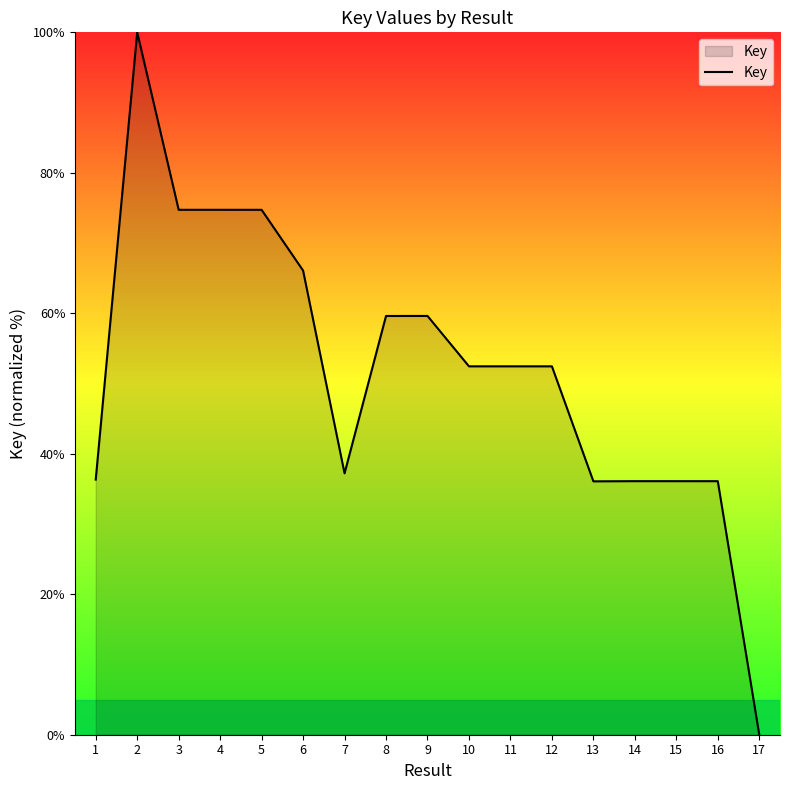

Approximately how many times larger is the value at 13 compared to 10?

0.7